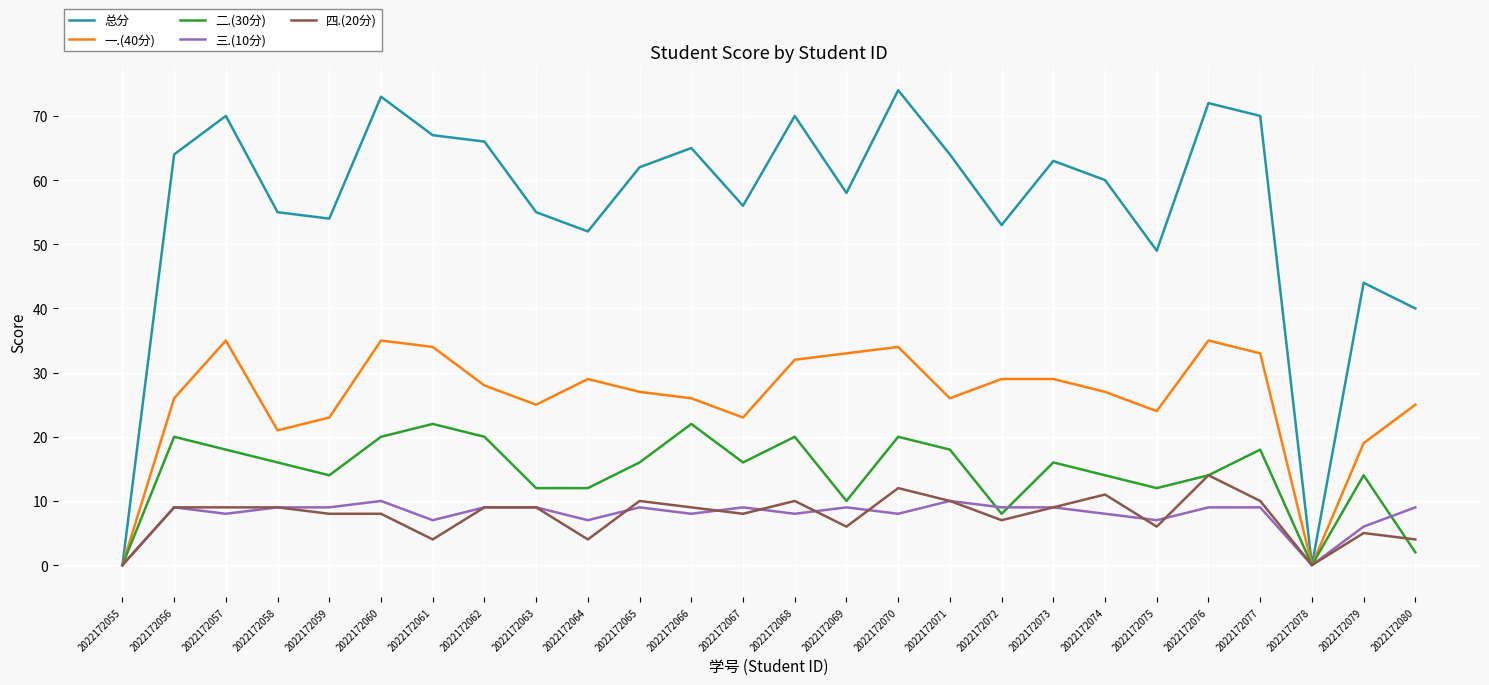

Which series has the widest spread of values?

总分